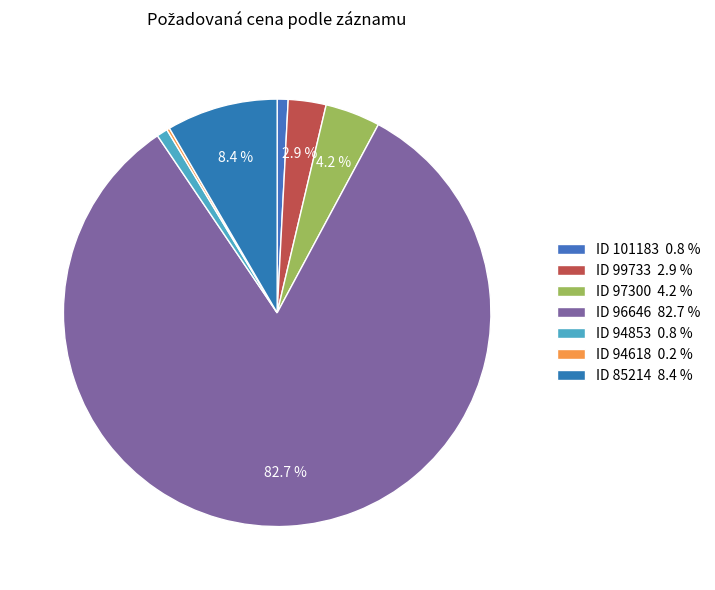

How many slices are in this pie chart?

7